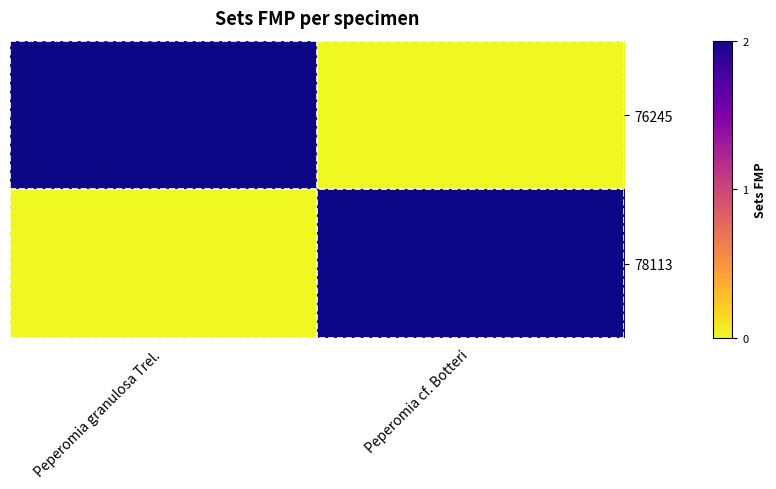

At which category does the chart reach its peak across all series?

Peperomia granulosa Trel.